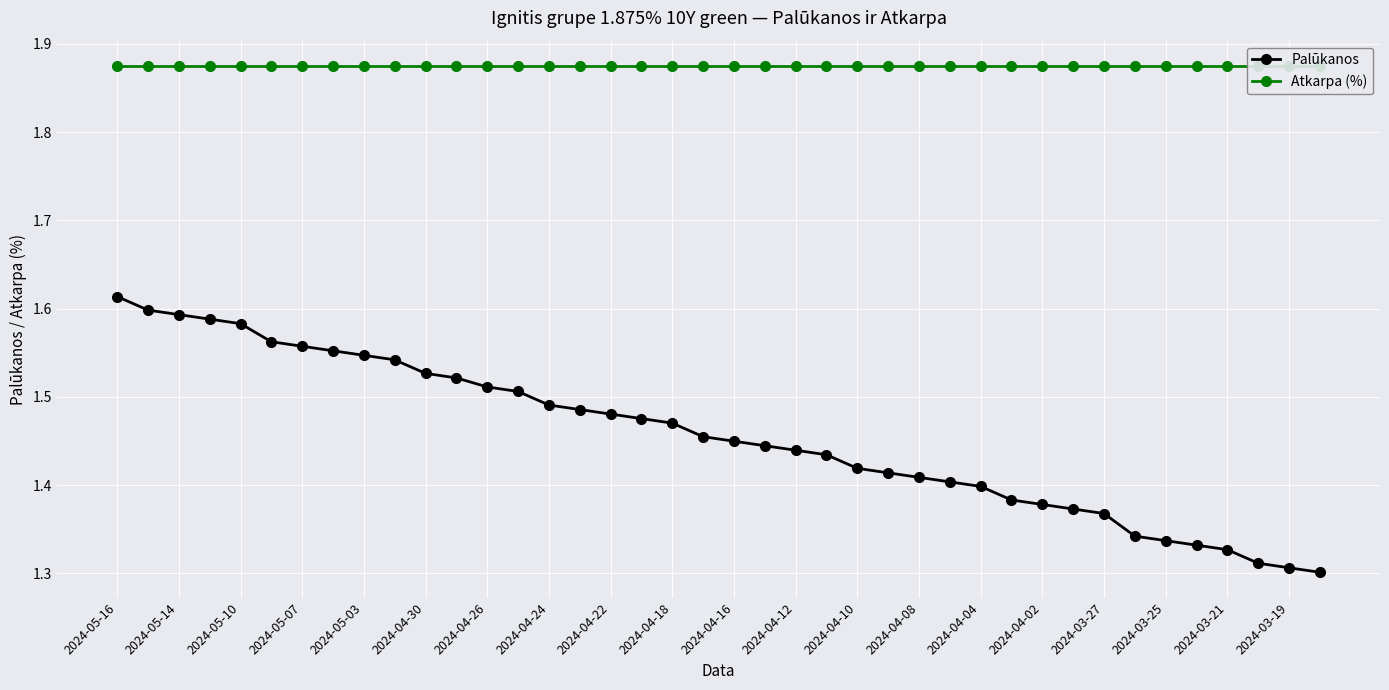

True or false: Atkarpa (%) has more than 2 points higher than both neighbors.

False